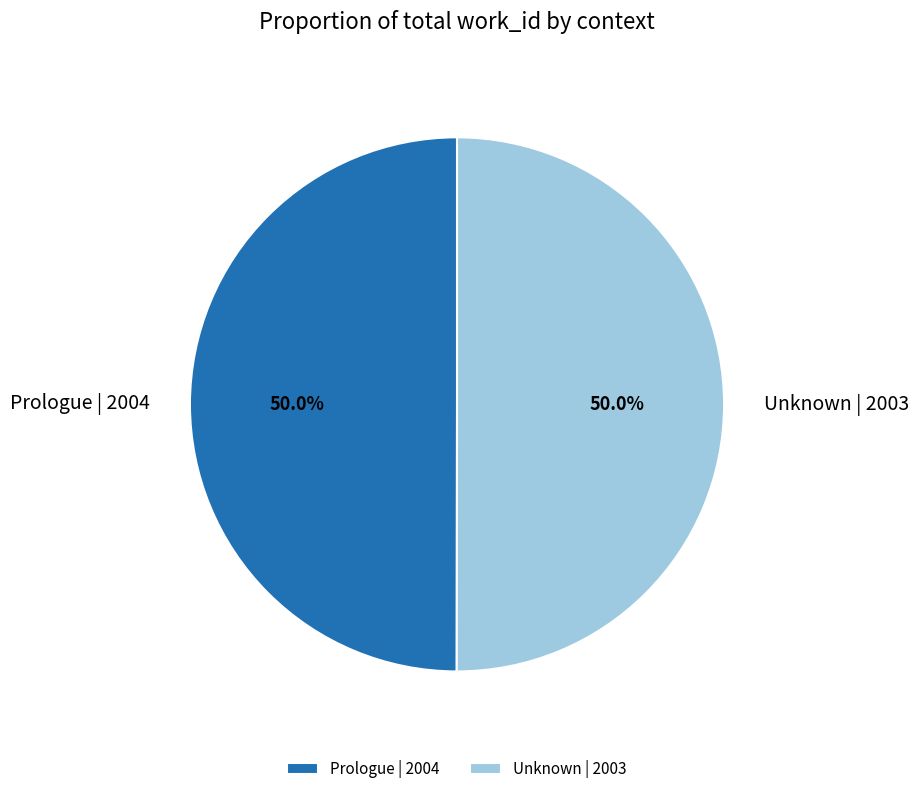

Is the sum of Prologue | 2004 and Unknown | 2003 greater than half?

Yes